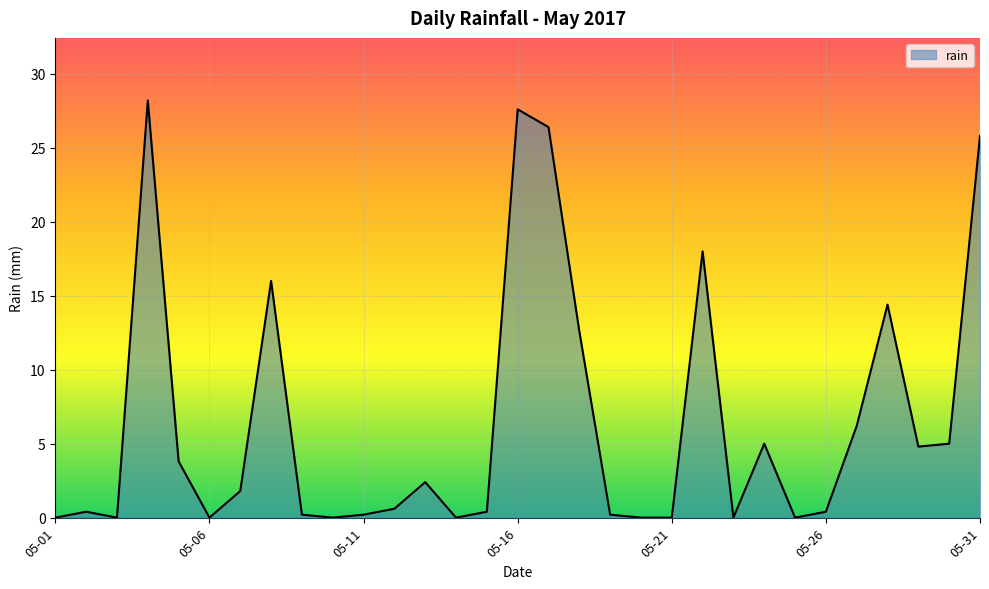

True or false: the data has more than 1 interior local peaks.

True